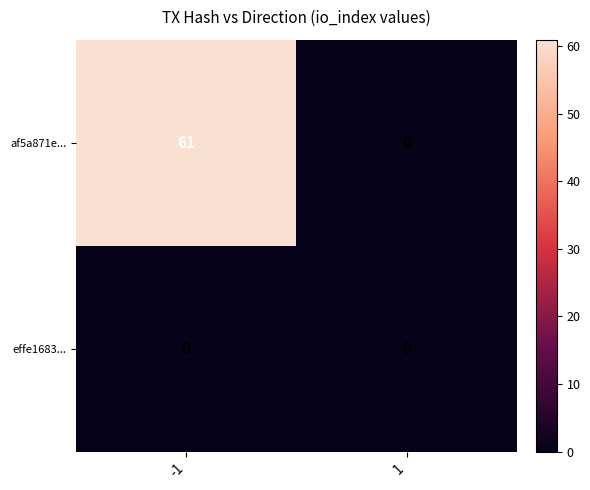

The af5a871e... series shows 36 at -1. True or false?

False